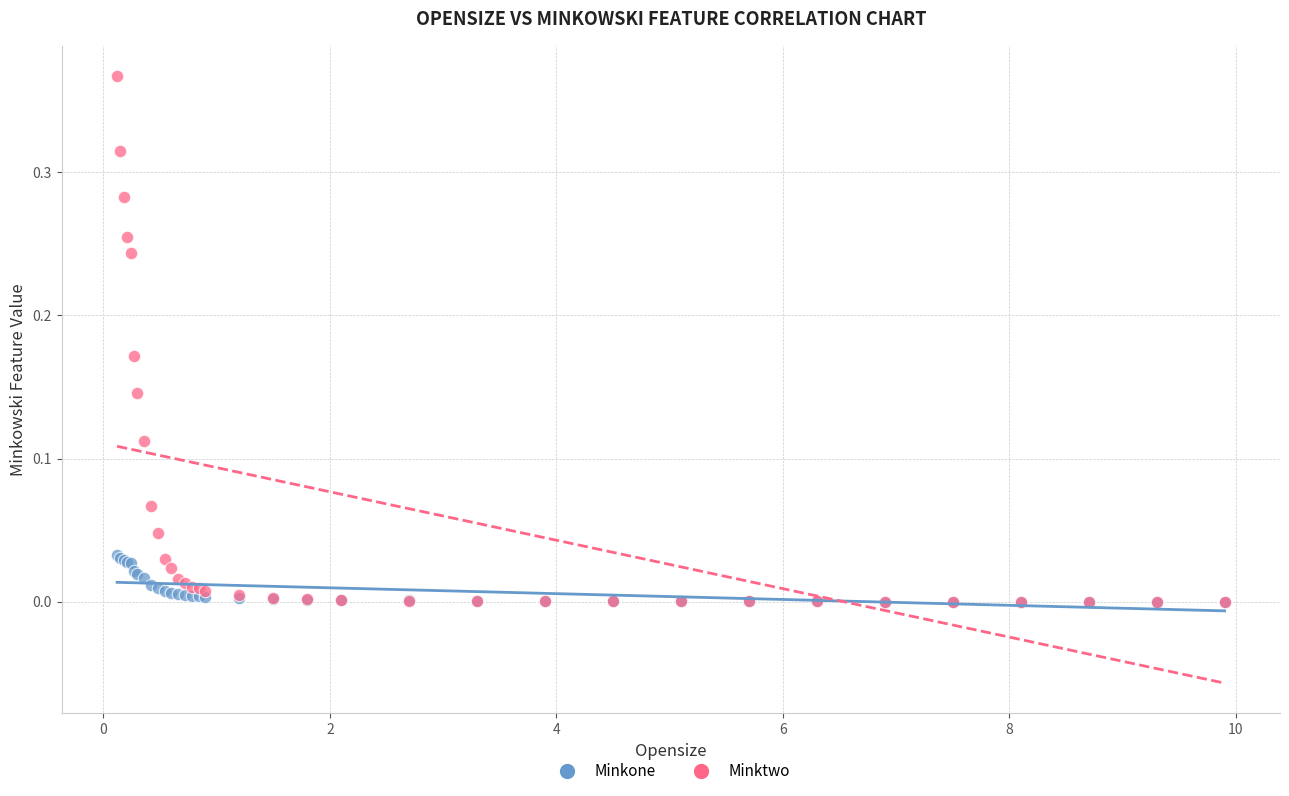

Which series has the largest Y range (max minus min)?

Minktwo